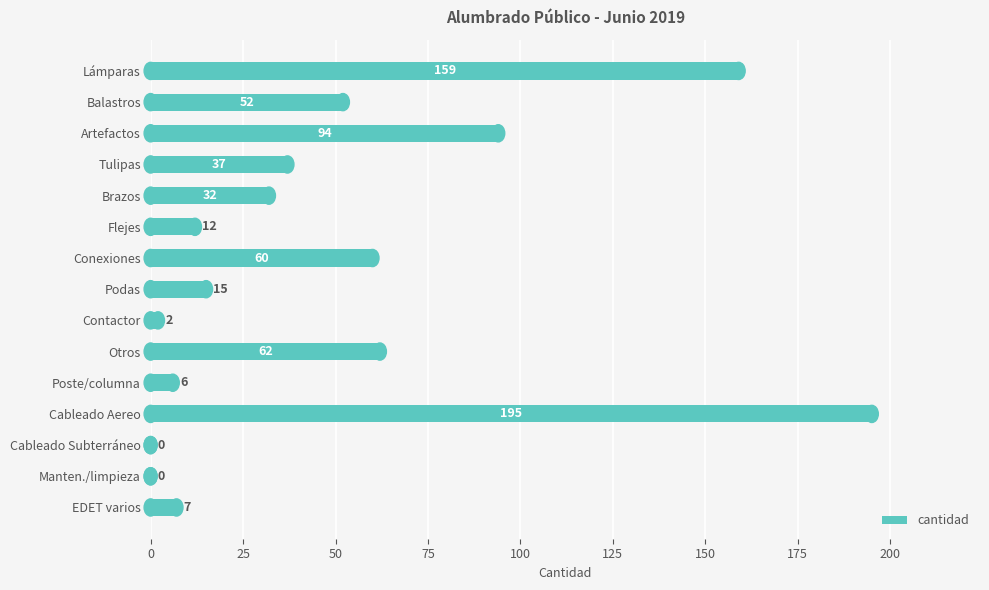

How many categories are shown in the chart?

15